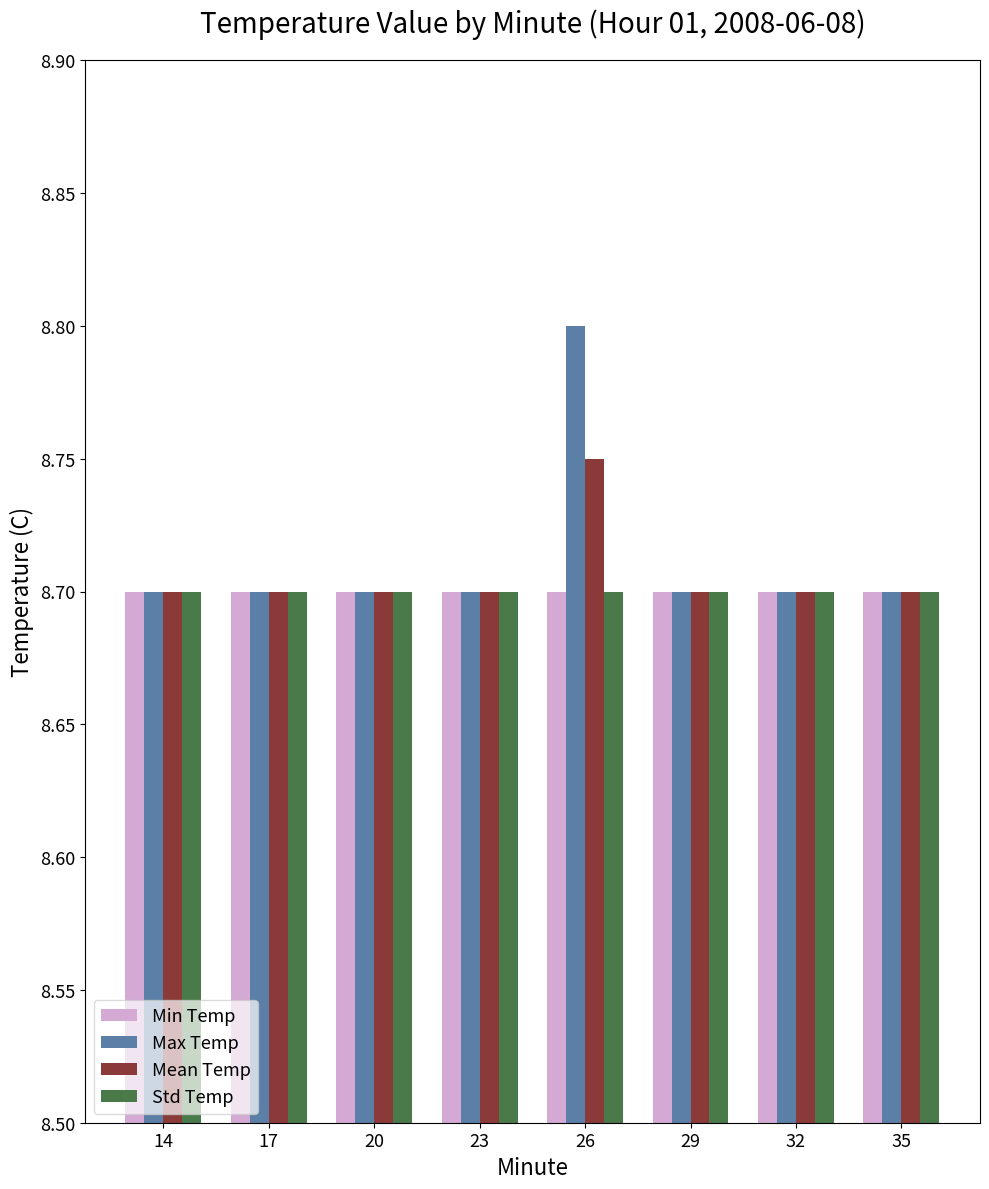

What is the total value across all series at 20?

34.8